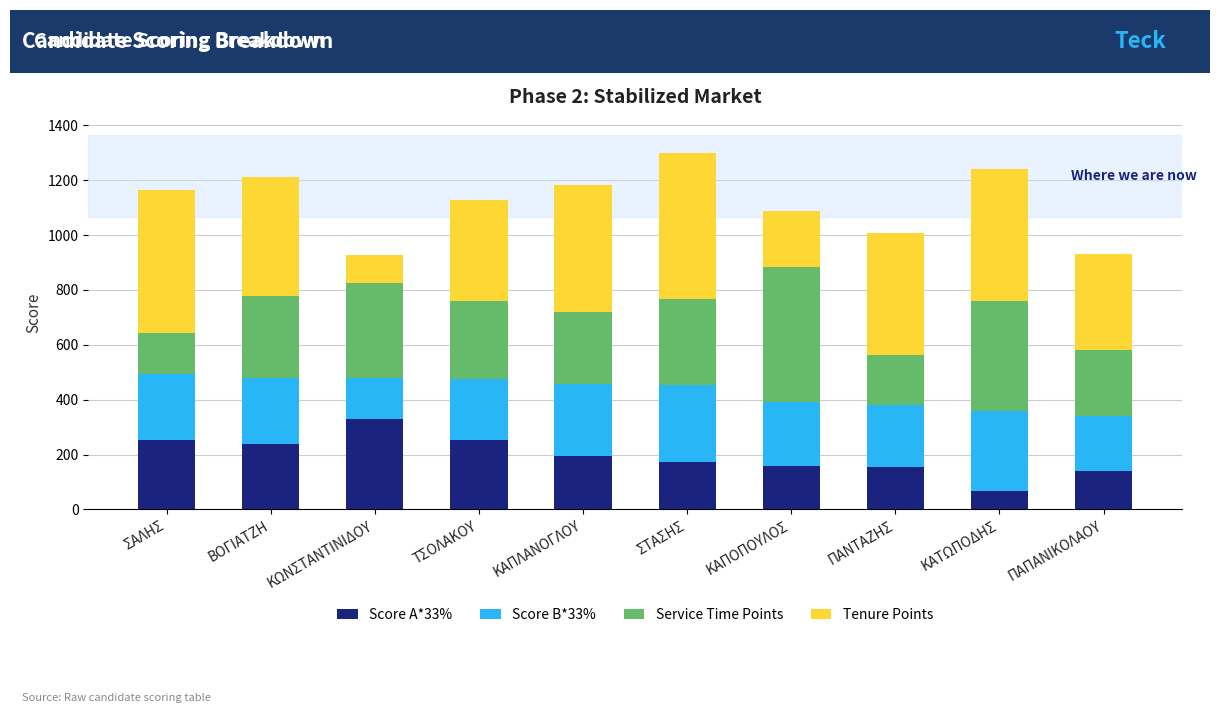

What value does the Score A*33% series have at ΣΑΛΗΣ?

254.1